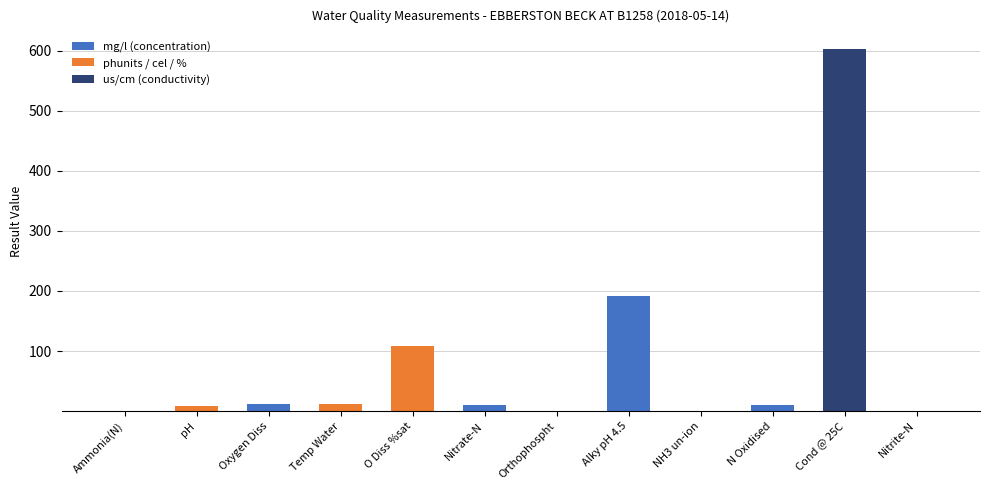

At which category is the sum across all series the highest?

Cond @ 25C